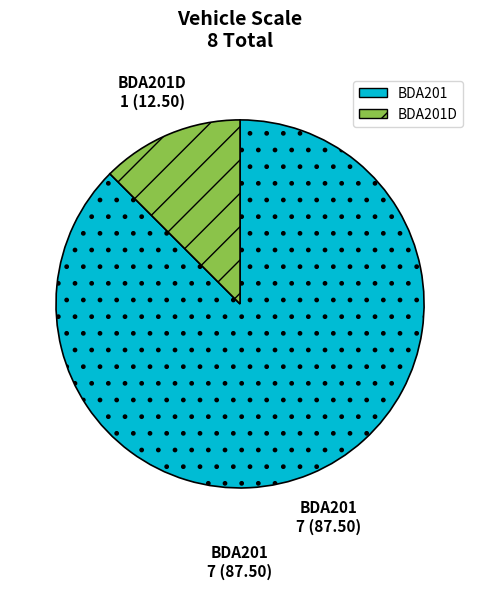

Which slice is the smallest?

BDA201D